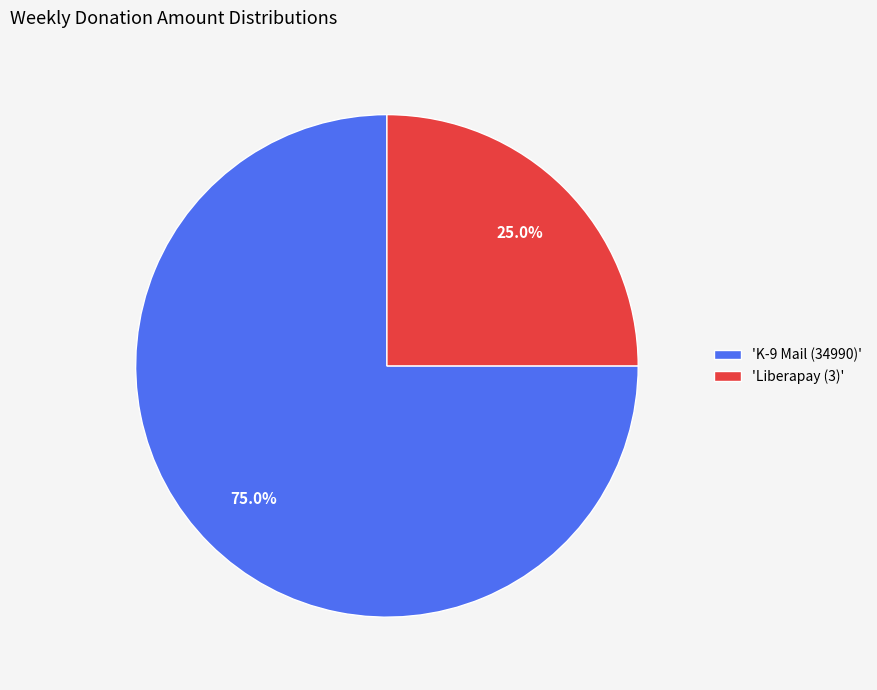

Which slice represents more than half of the pie?

'K-9 Mail (34990)'